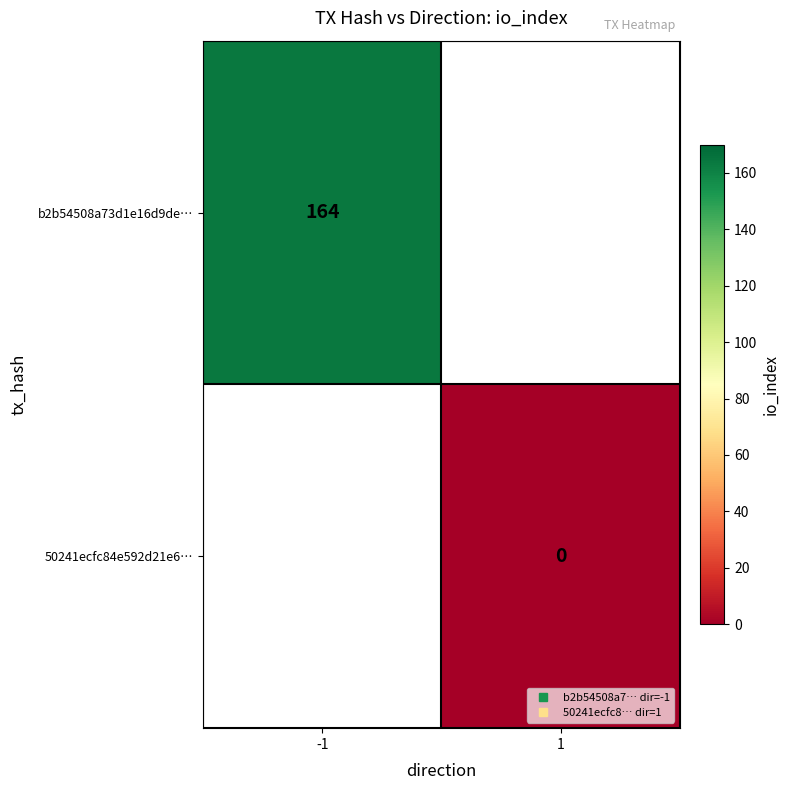

Is the value of b2b54508a73d1e16d9de… at 1 greater than the value of 50241ecfc84e592d21e6… at 1?

No